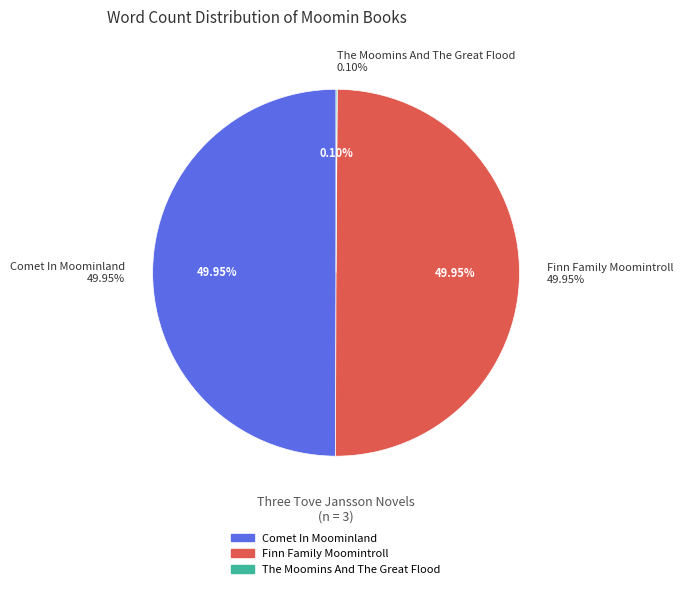

What percentage do Finn Family Moomintroll and The Moomins And The Great Flood together represent?

50.0%